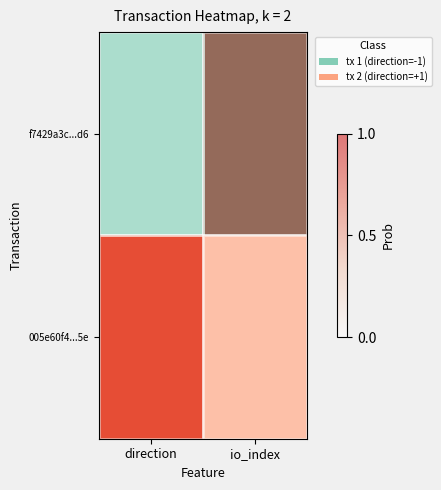

Is it true that f7429a3c...d6 equals 0 at direction?

False